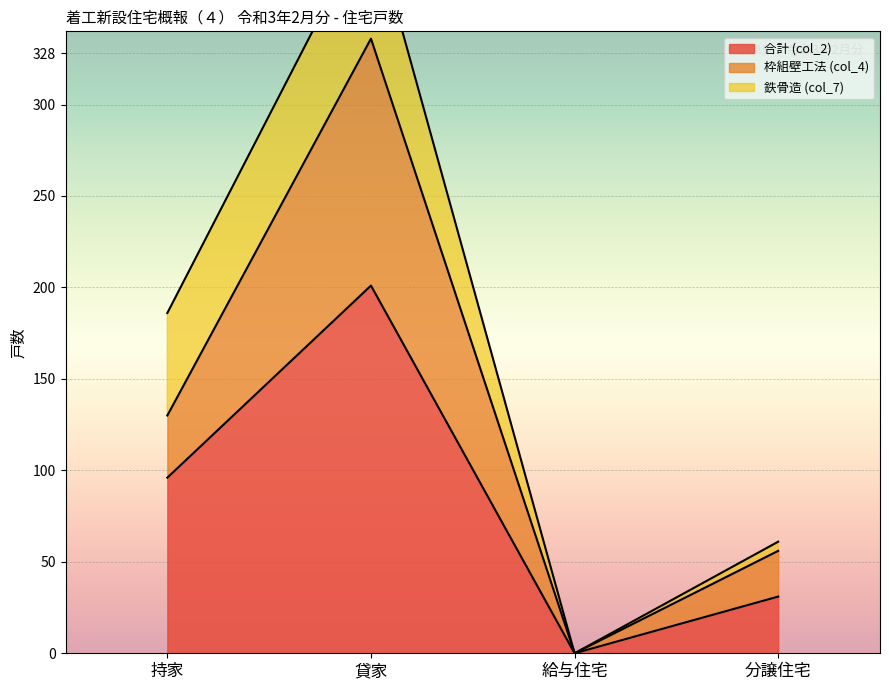

True or false: 合計 (col_2) has more than 2 points higher than both neighbors.

False